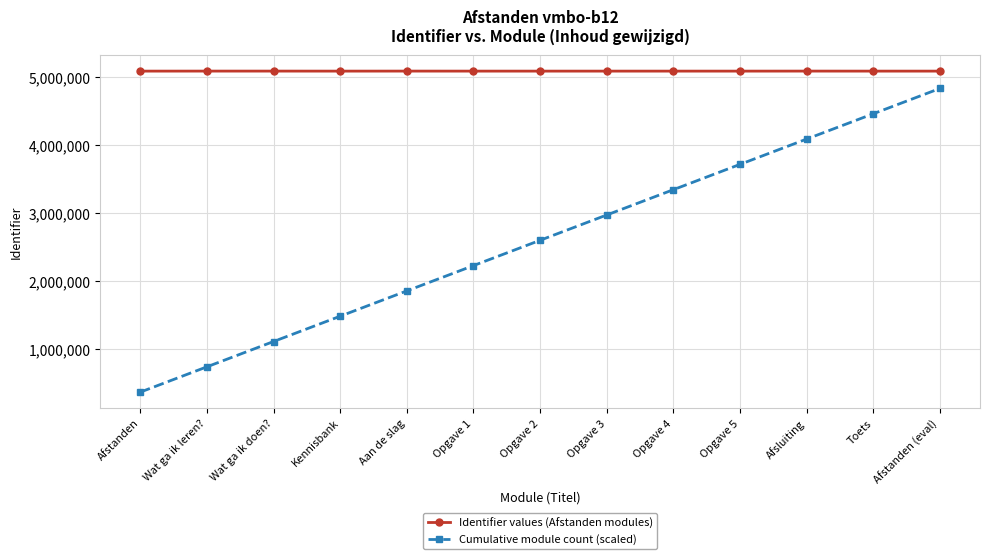

True or false: Identifier values (Afstanden modules) and Cumulative module count (scaled) cross at least once.

False